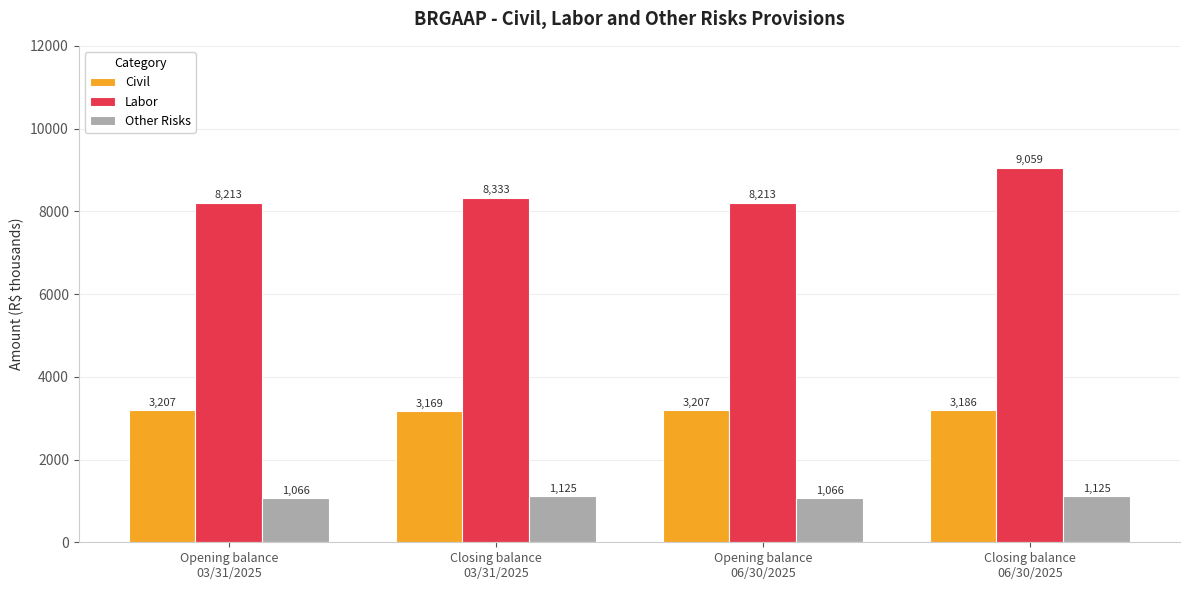

Rank the series by their maximum value, from highest to lowest.

Labor, Civil, Other Risks